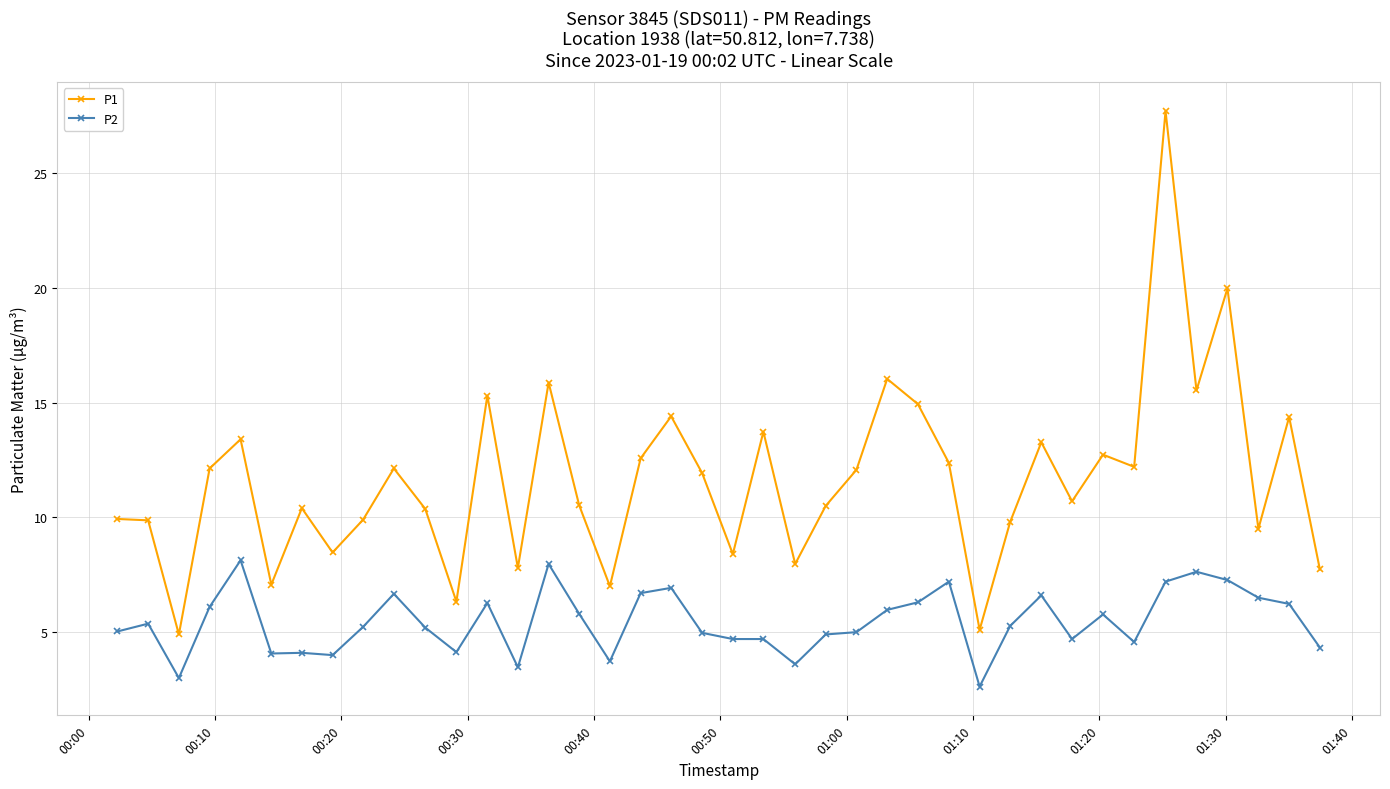

True or false: P2 and P1 cross at least once.

False